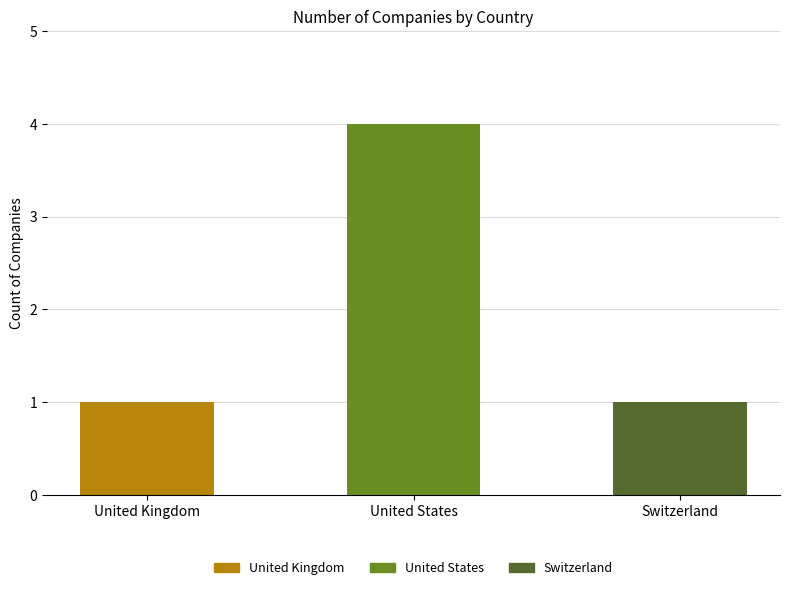

What is the average value?

2